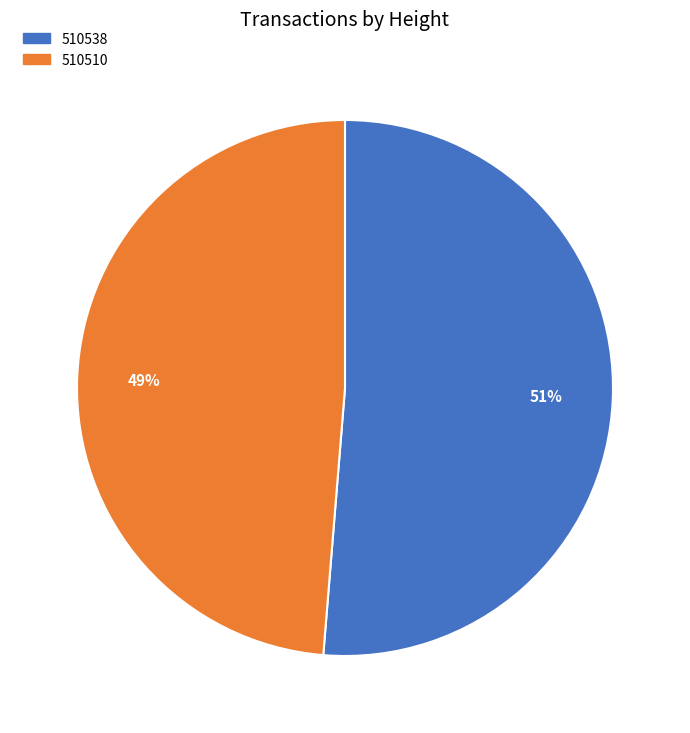

Rank the categories by value from highest to lowest.

510538, 510510